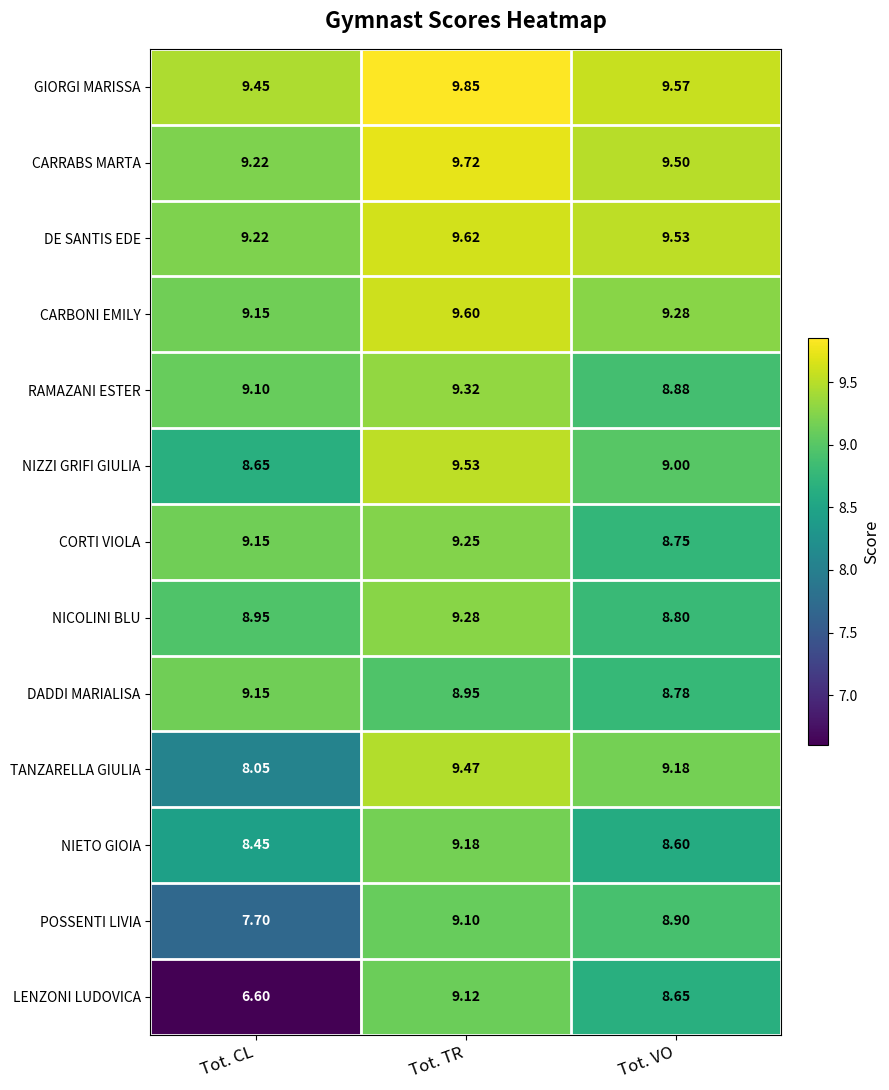

Count the number of data series in this chart.

13